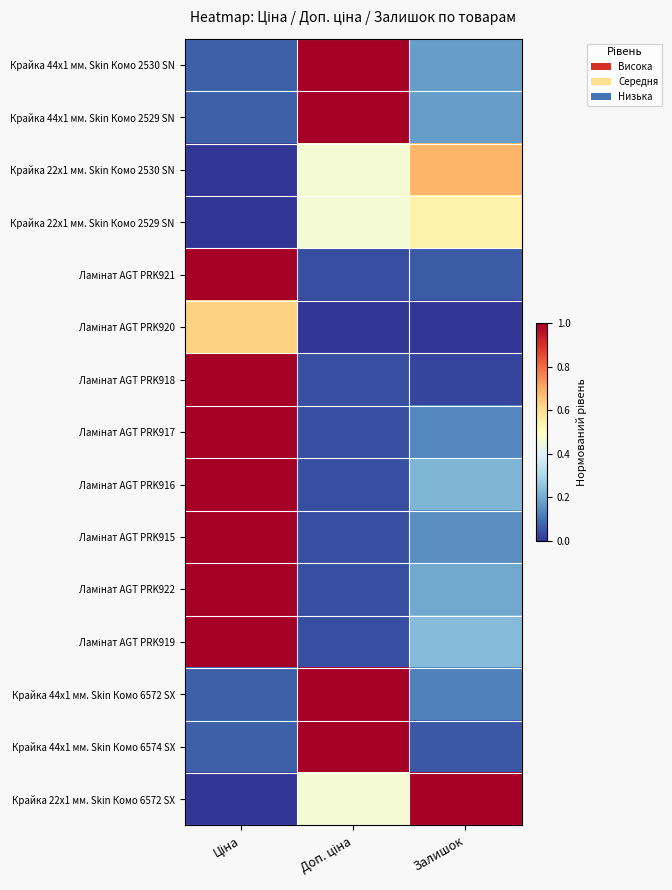

What is the difference between the highest and lowest values at Ціна?

1.0